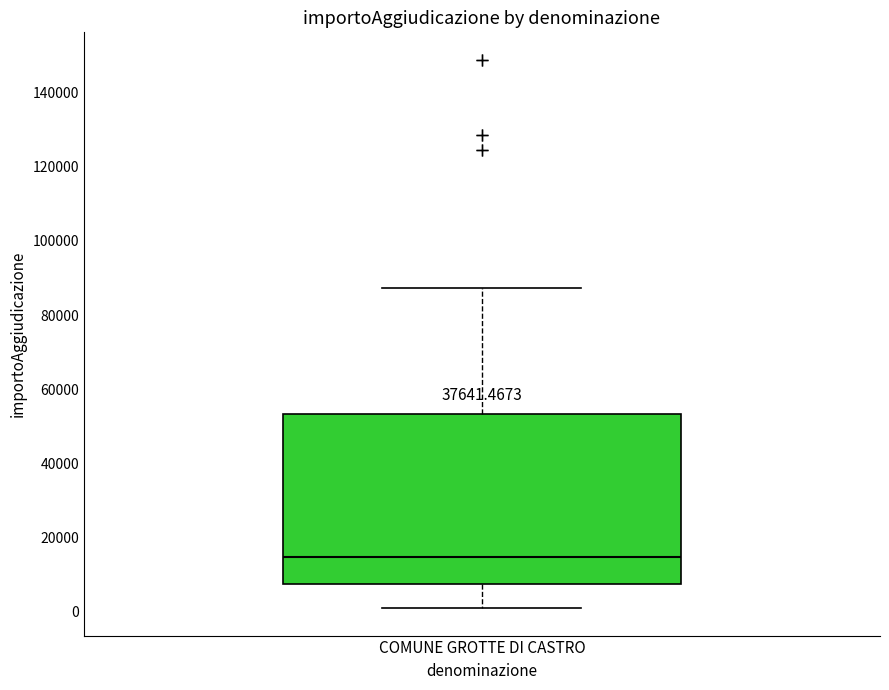

Read this box plot against the y-axis: the position of the median line, the range covered by the box, and the ends of both whiskers. The values are not printed on the chart, so give them approximately, as read against the axis.

median 14000, box 8000 to 54000, whiskers 2000 to 88000